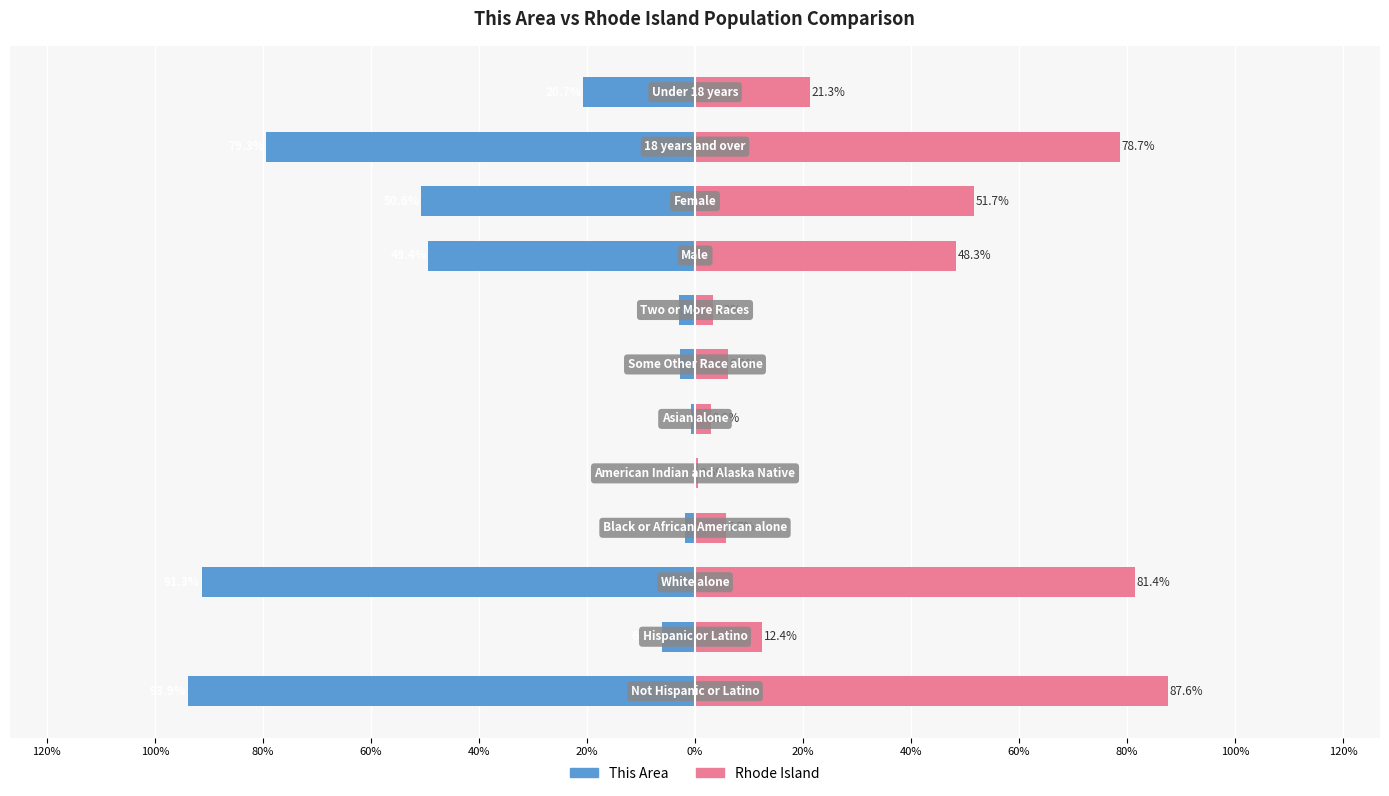

The This Area series shows -78.7 at 60%. True or false?

False